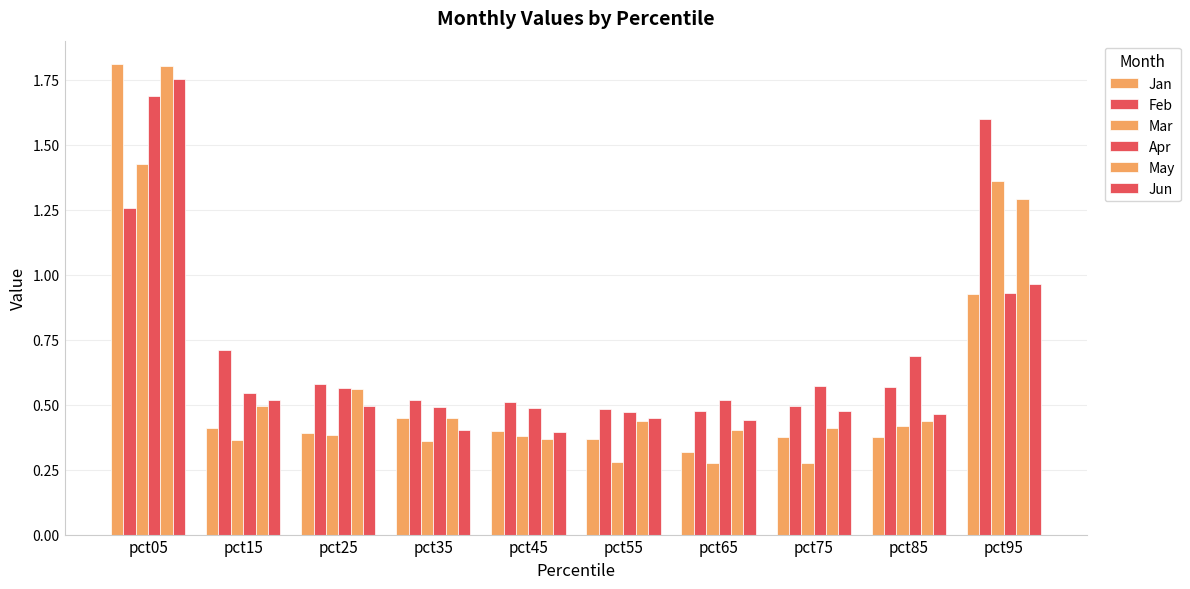

Which category has the lowest value in the Apr series?

pct55